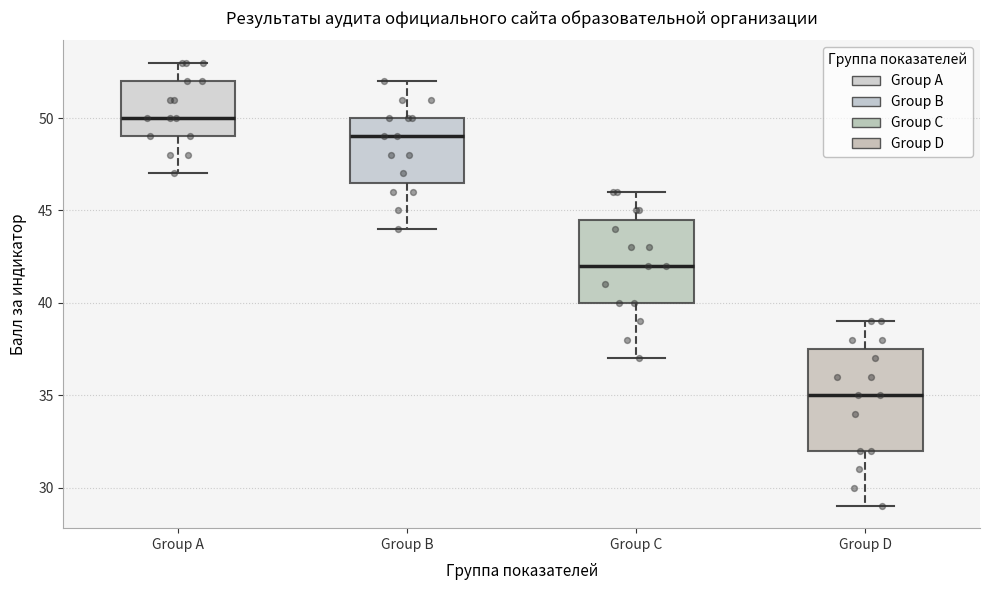

Reading left to right, read every box against the y-axis: the position of its median line, the range the box covers, and the ends of its whiskers. The values are not printed on the chart, so give them approximately, as read against the axis.

Group A: median 50.0, box 49.0 to 52.0, whiskers 47.0 to 53.0
Group B: median 49.0, box 46.5 to 50.0, whiskers 44.0 to 52.0
Group C: median 42.0, box 40.0 to 44.5, whiskers 37.0 to 46.0
Group D: median 35.0, box 32.0 to 37.5, whiskers 29.0 to 39.0